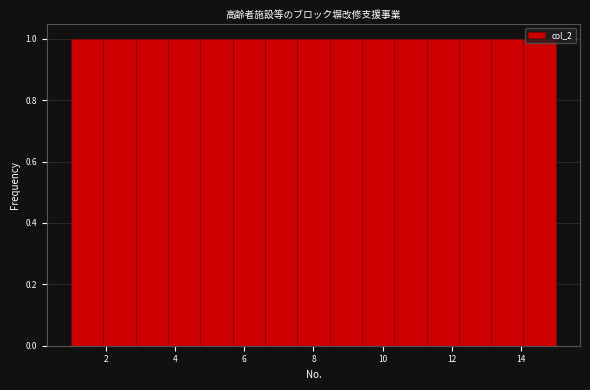

What is the height of the bar covering 12.2 to 13.2 on the x-axis? Neither the bar edges nor the heights are printed on the chart, so give them approximately, as read against the axes.

1